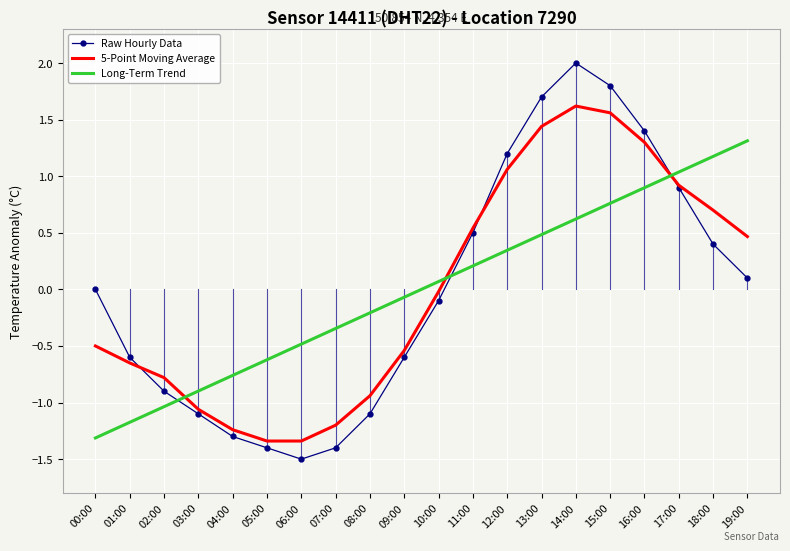

Which series ends up on top after the final intersection of 5-Point Moving Average and Long-Term Trend?

Long-Term Trend